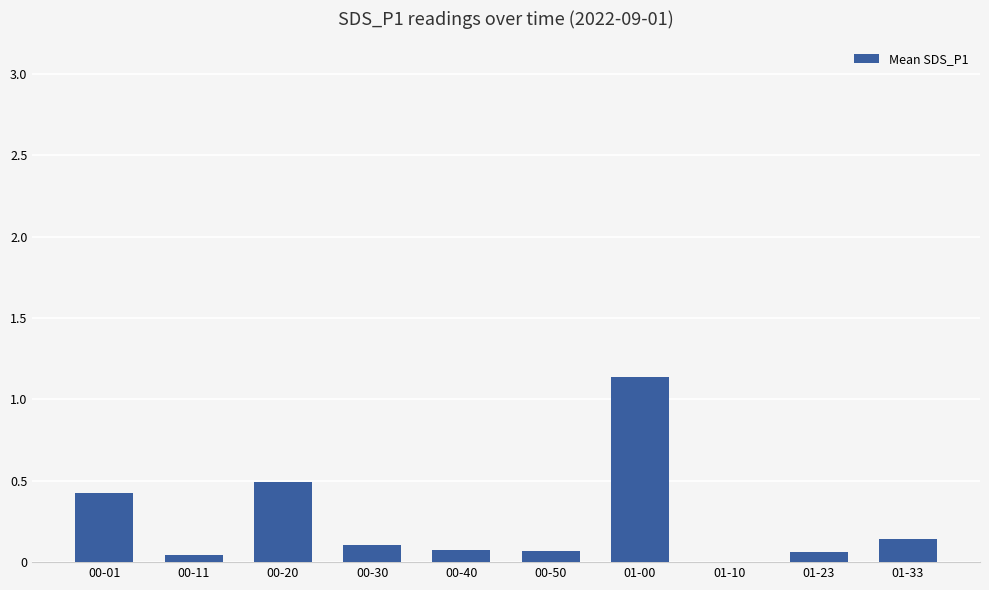

What is the change in value from 00-50 to 01-00?

+1.1